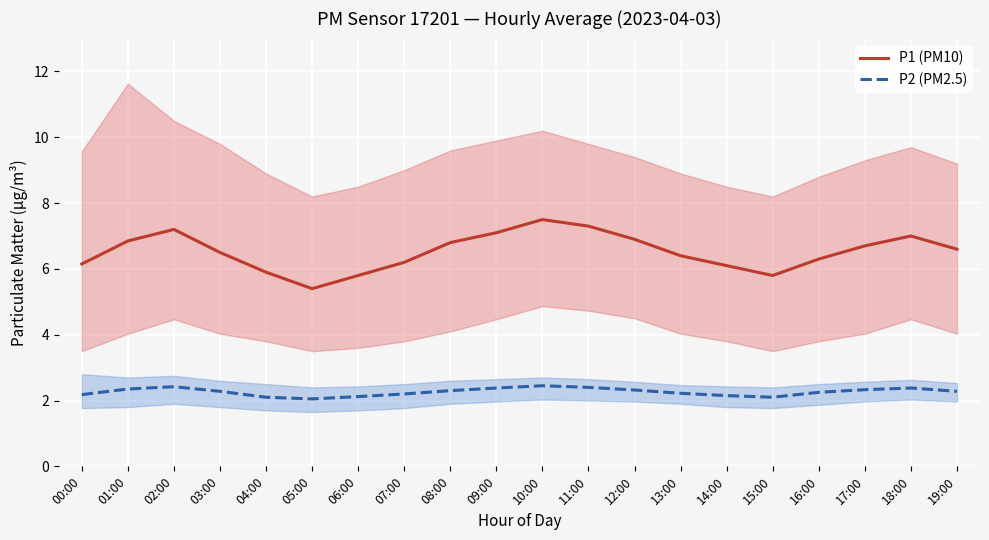

How many P2 (PM2.5) values are between 2 and 3?

20